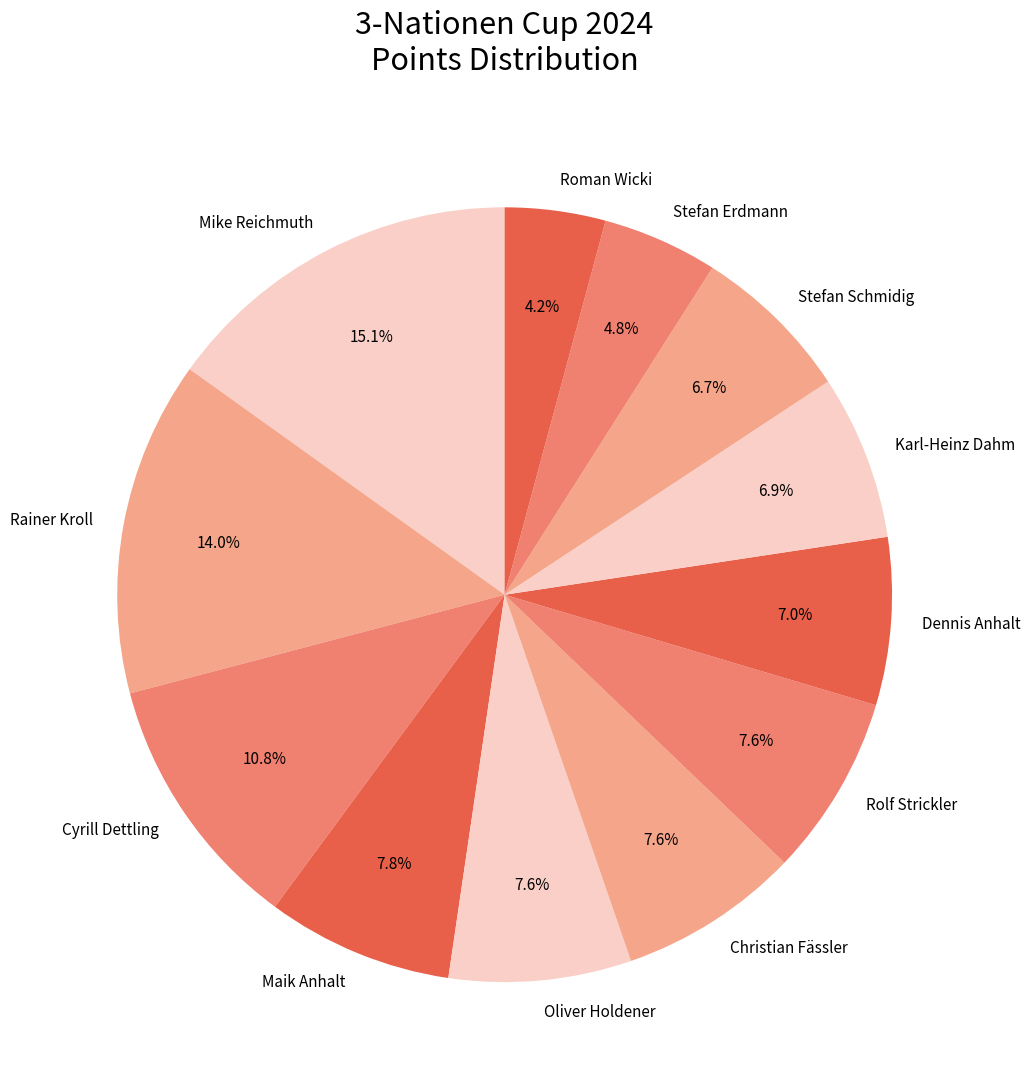

To the nearest percent, what is the combined percentage of Roman Wicki and Stefan Erdmann?

9%